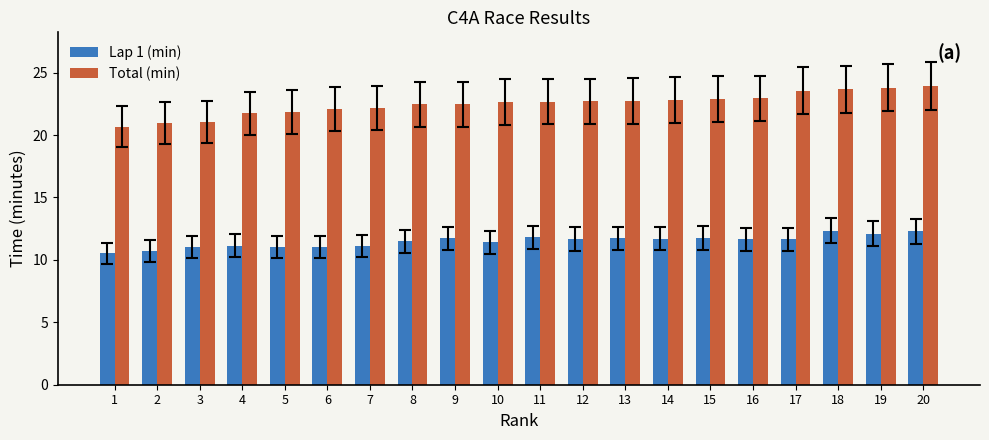

What is the value of the Lap 1 (min) bar at the 6th from the left?

11.0